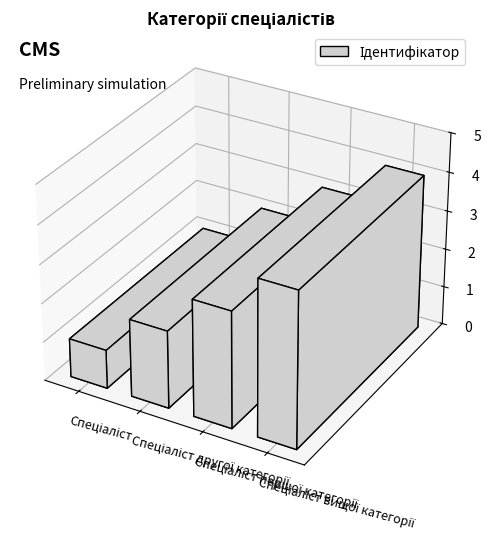

What position from the right is Спеціаліст вищої категорії?

1